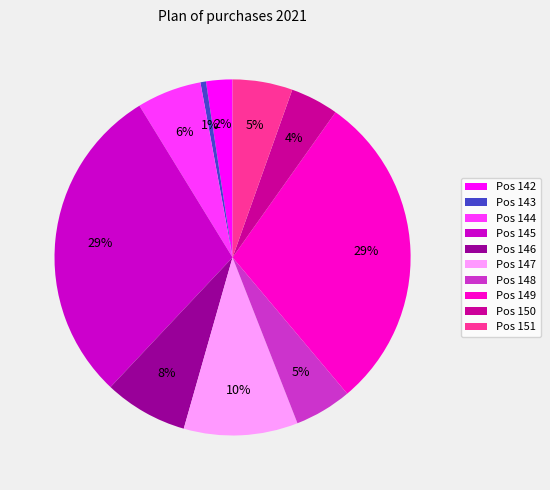

Combined, do Pos 146 and Pos 145 account for over 50%?

No